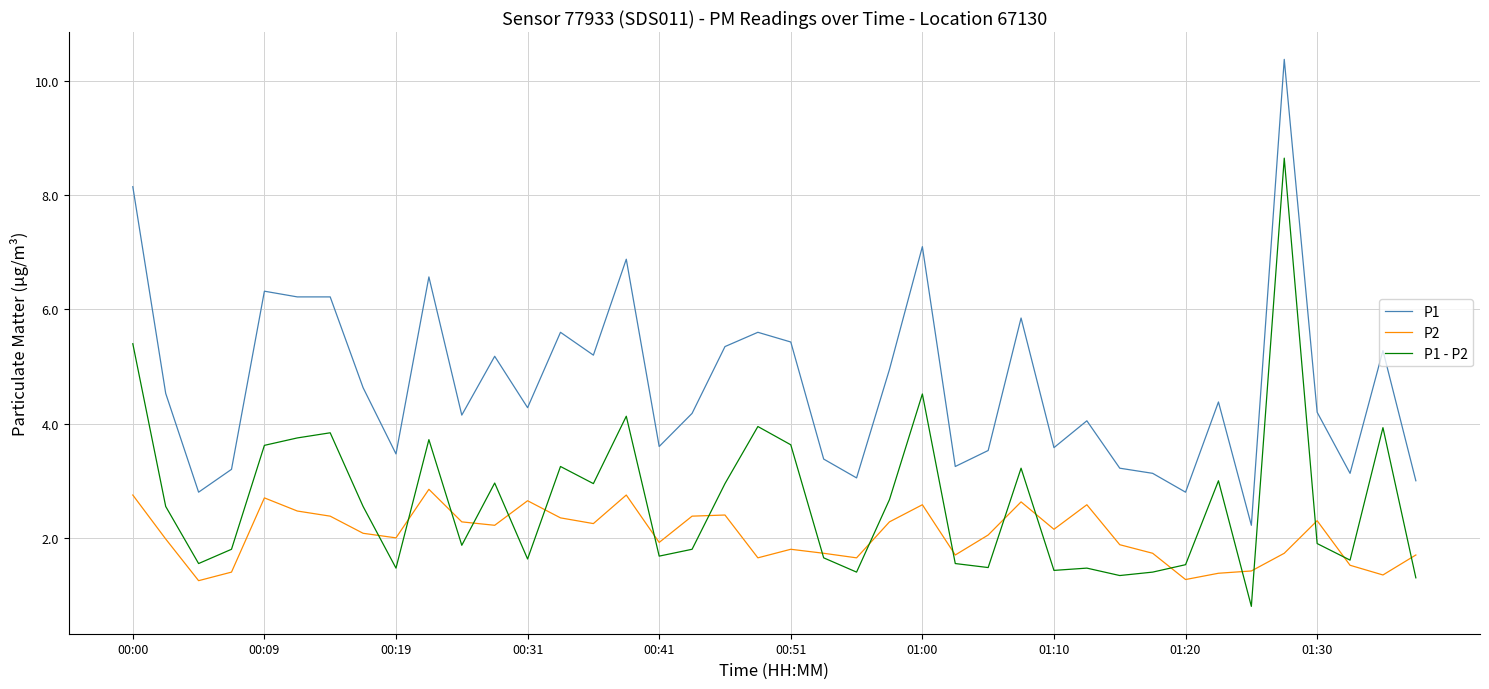

Does the chart display data point markers on the line(s)?

No